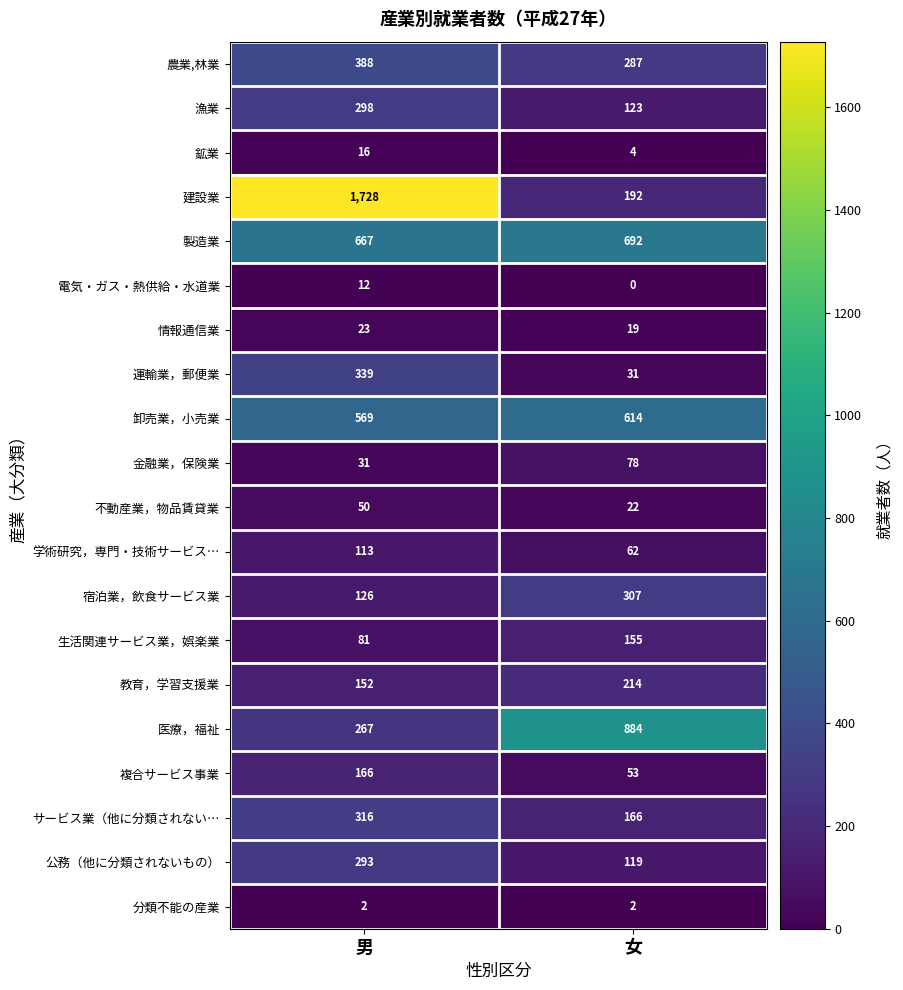

What is the difference between the 電気・ガス・熱供給・水道業 values at 女 and 男?

12